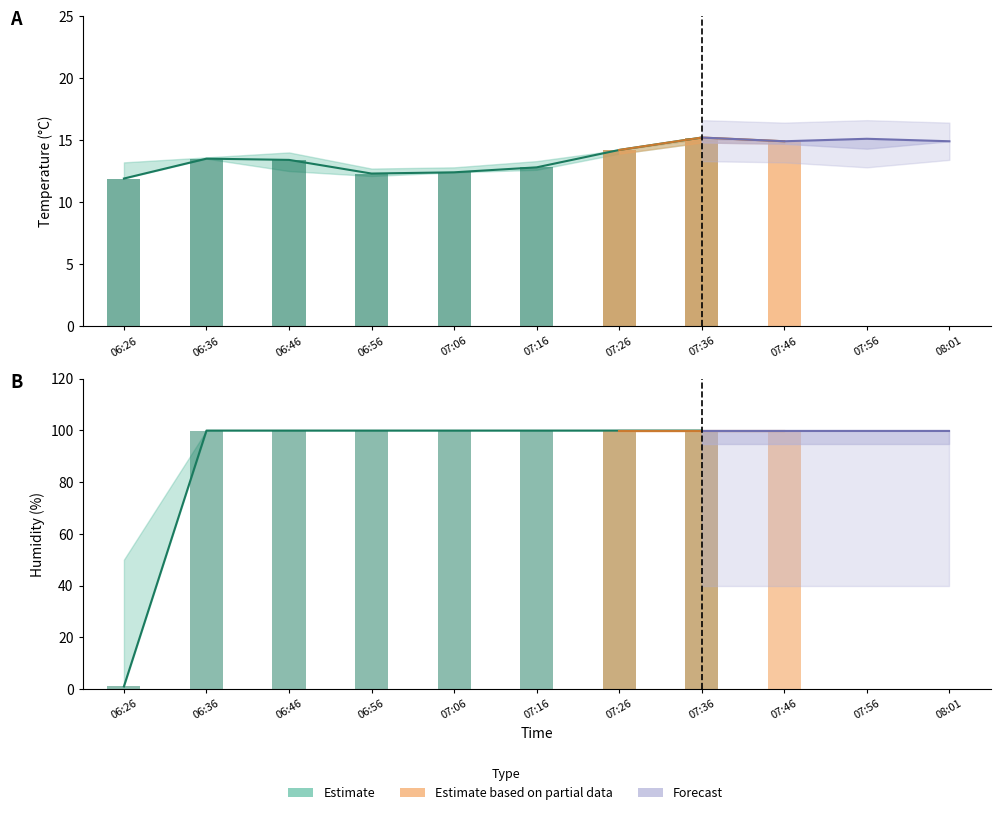

What value does the temperature series have at 07:56?

15.1